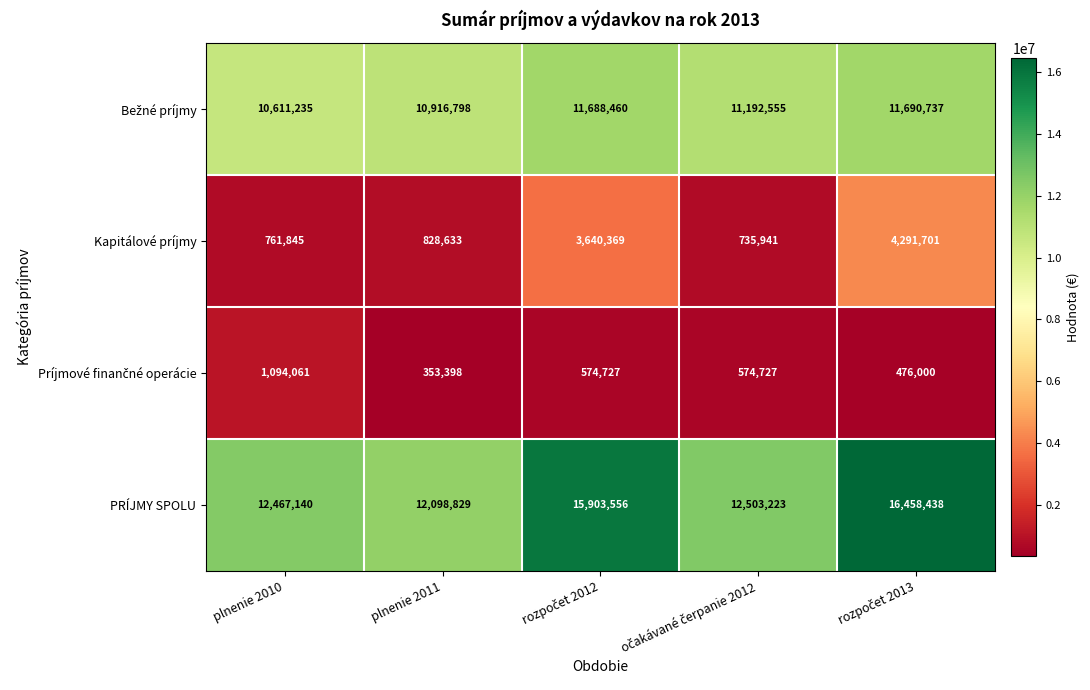

How many series are shown in this chart?

4